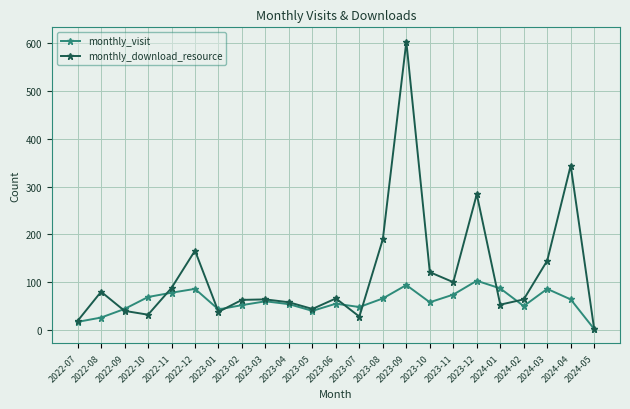

At which category does monthly_visit reach its first local peak?

2022-12